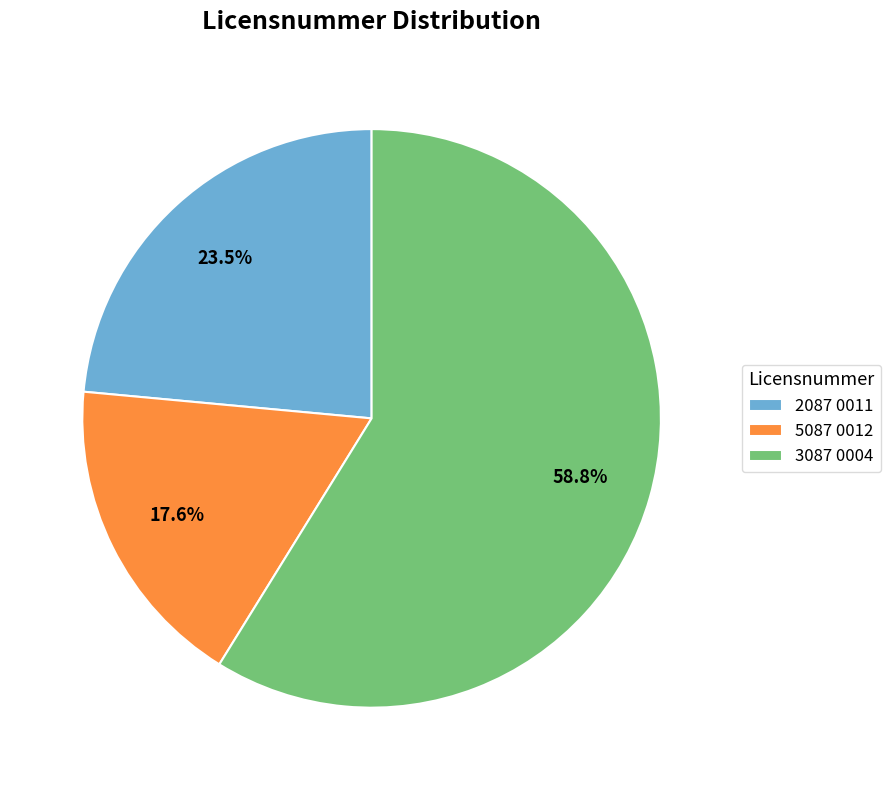

What is the ratio of the value at 2087 0011 to the value at 3087 0004?

0.4